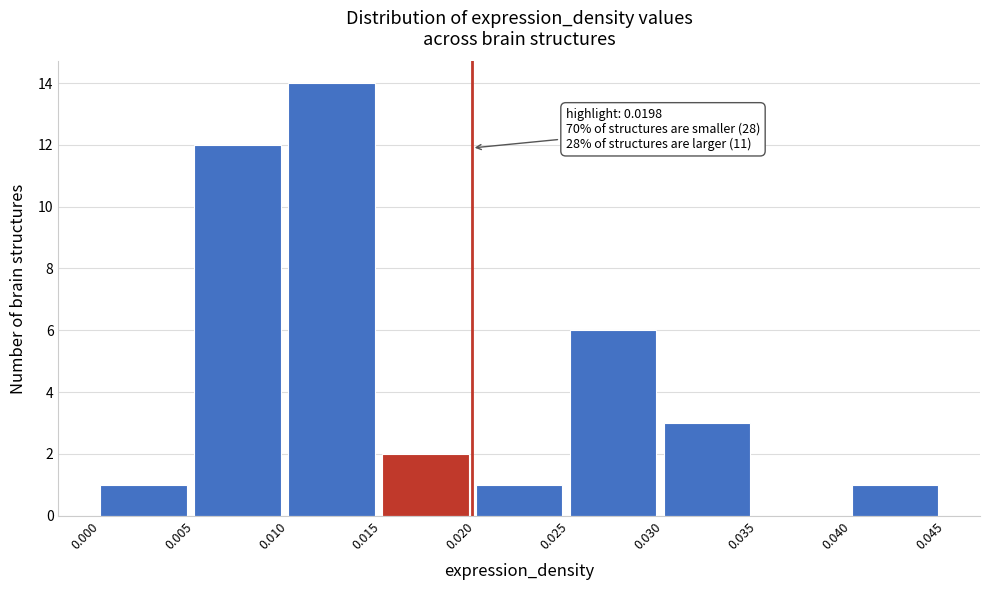

Over which range of the x-axis is the bar tallest?

0.010 to 0.015